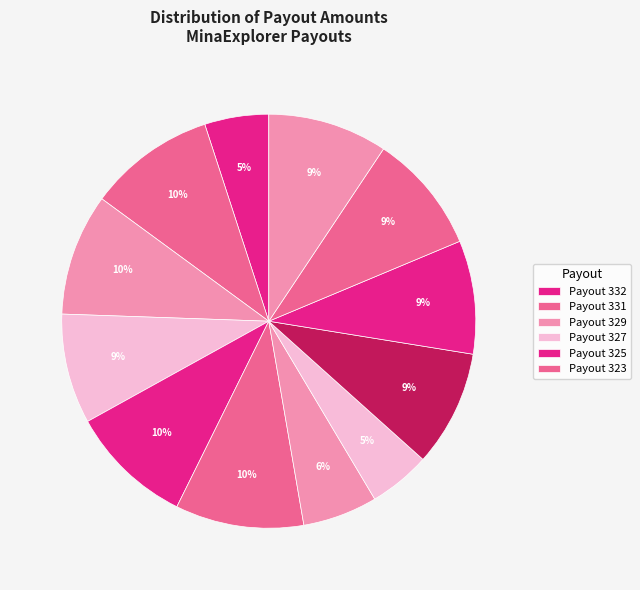

Does any single category account for the majority?

No